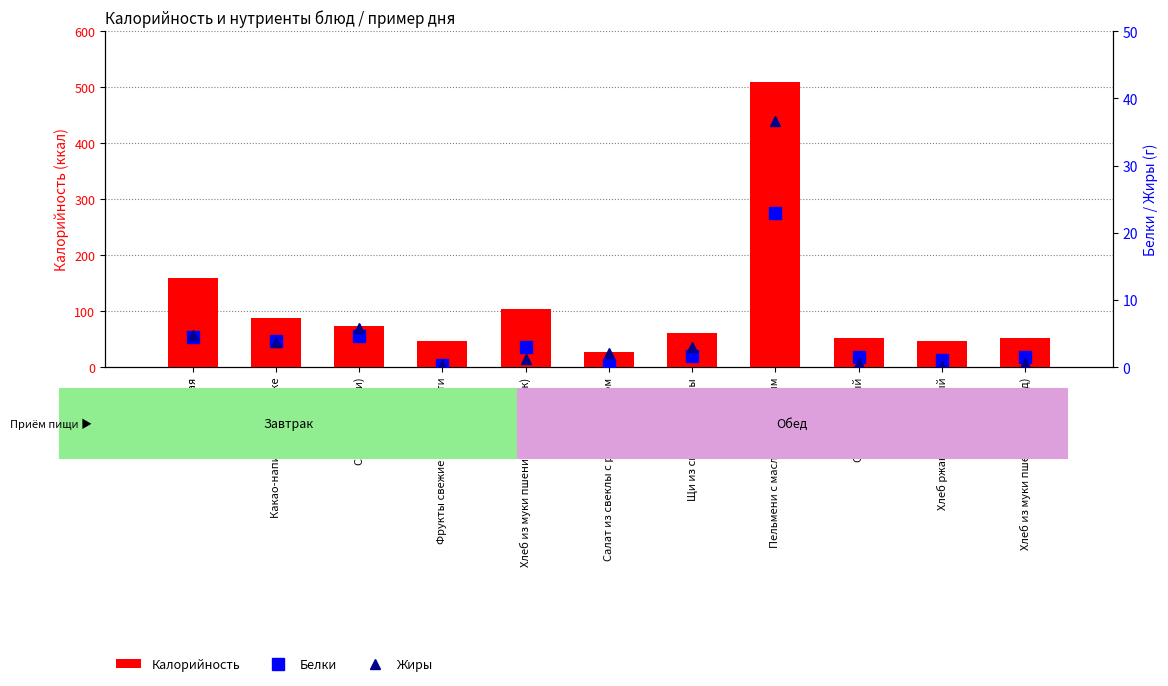

At which category does the chart reach its peak across all series?

Пельмени с маслом сливочным